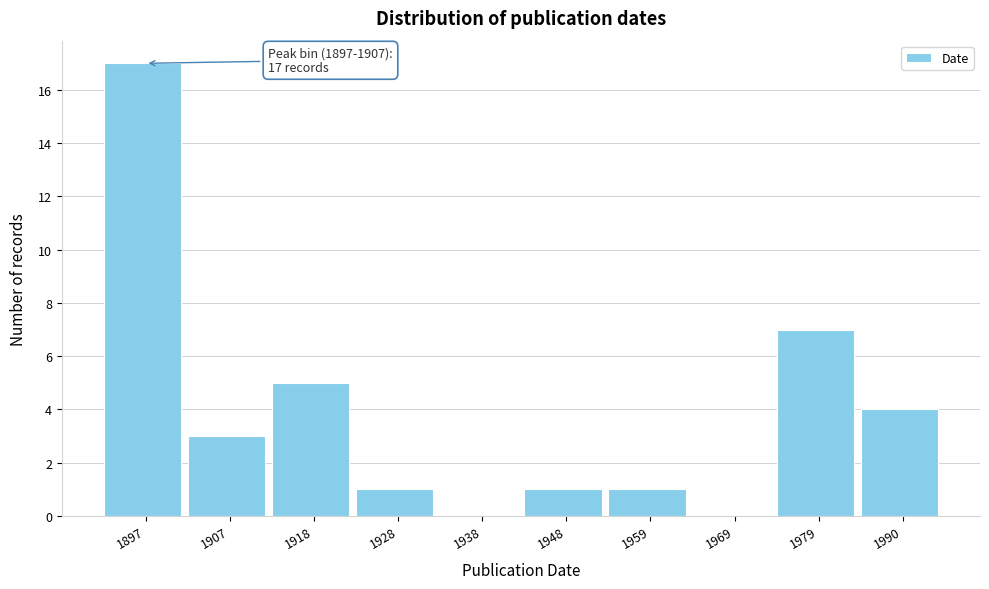

Reading left to right, list all the values displayed in this chart.

1897=17	1907=3	1918=5	1928=1	1938=0	1948=1	1959=1	1969=0	1979=7	1990=4